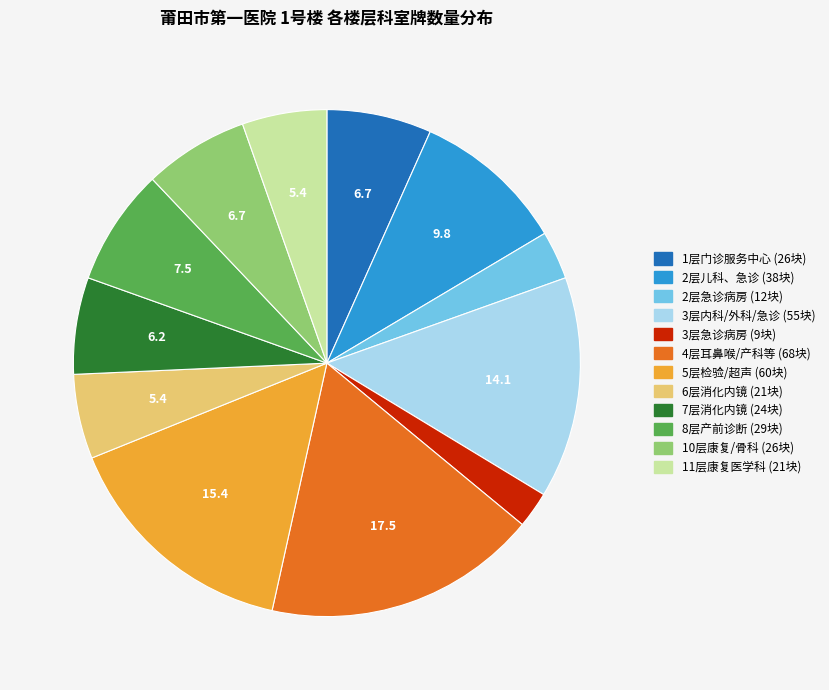

Is there a majority slice in this chart?

No